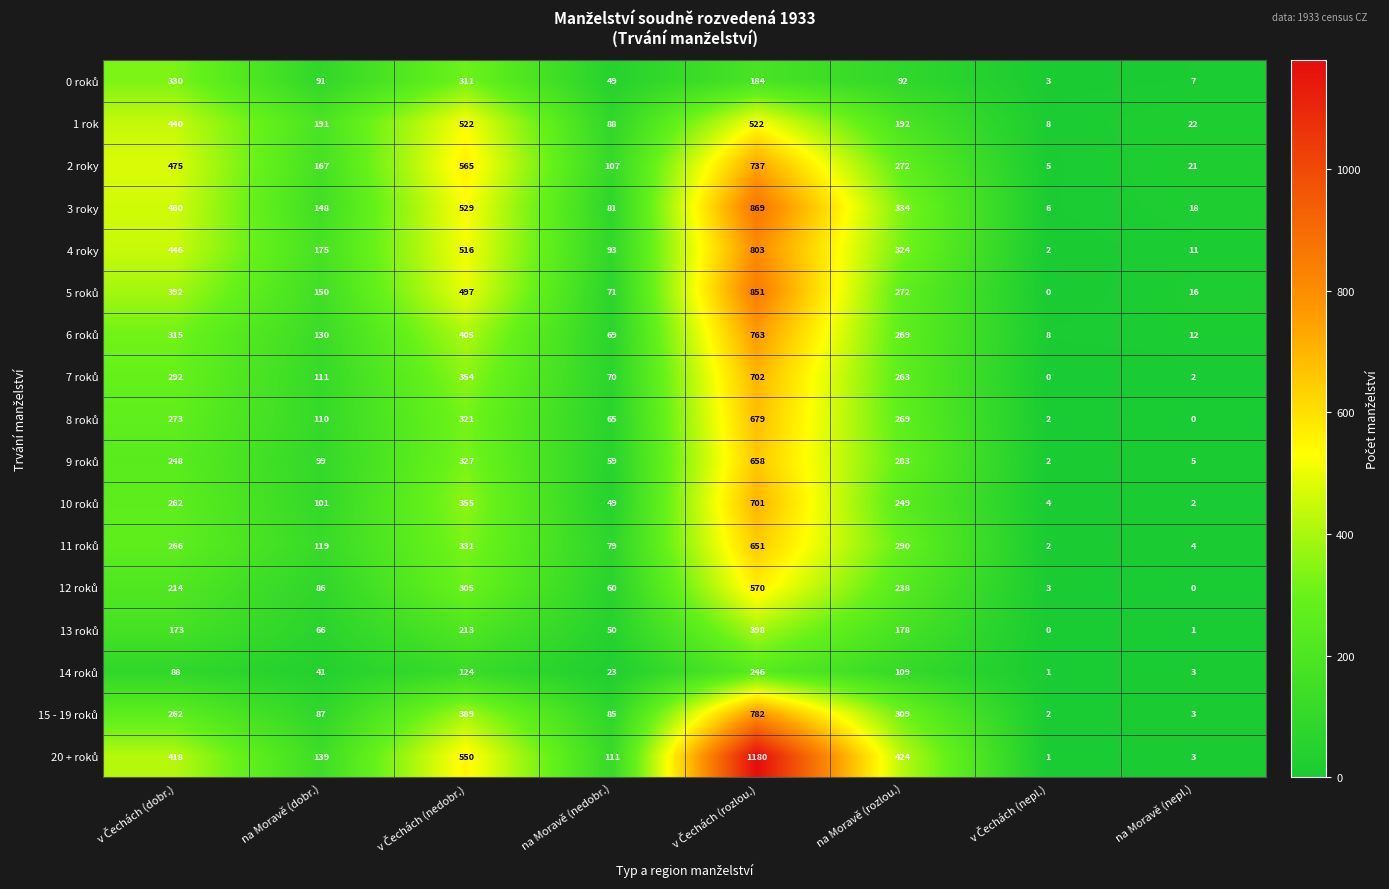

Count the number of categories in the chart.

8